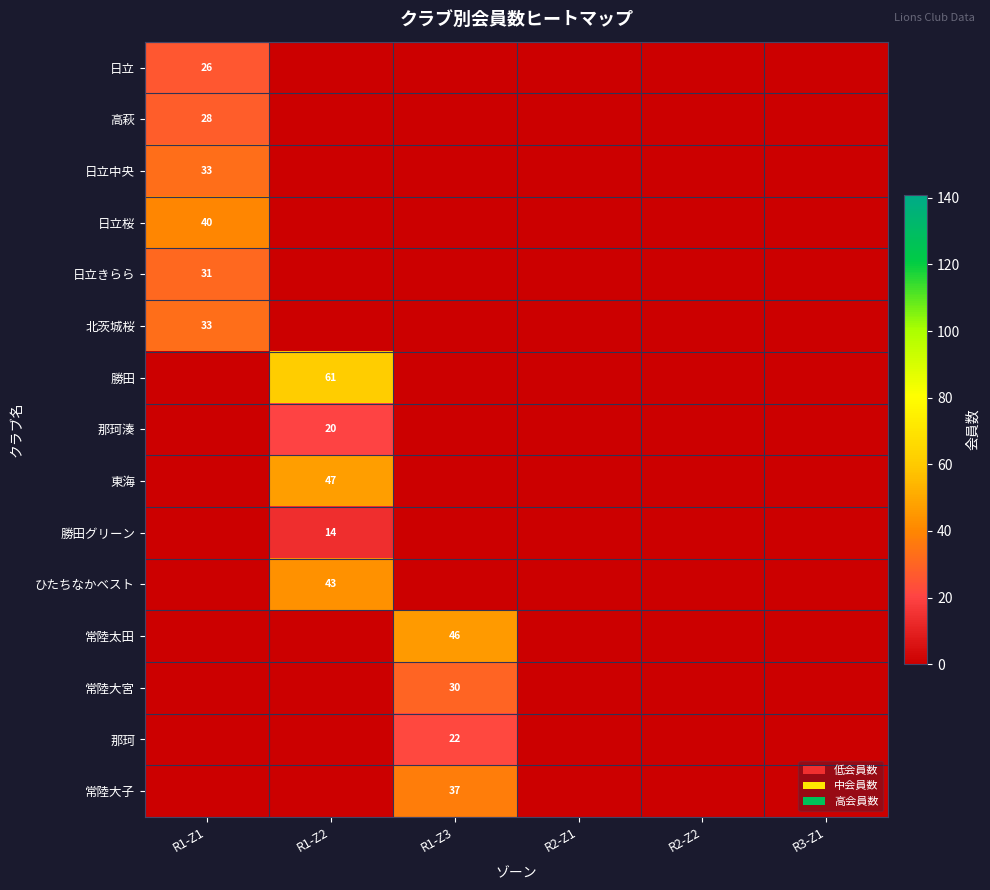

List the labels in order of 日立 value, largest first.

R1-Z1, R1-Z2, R1-Z3, R2-Z1, R2-Z2, R3-Z1